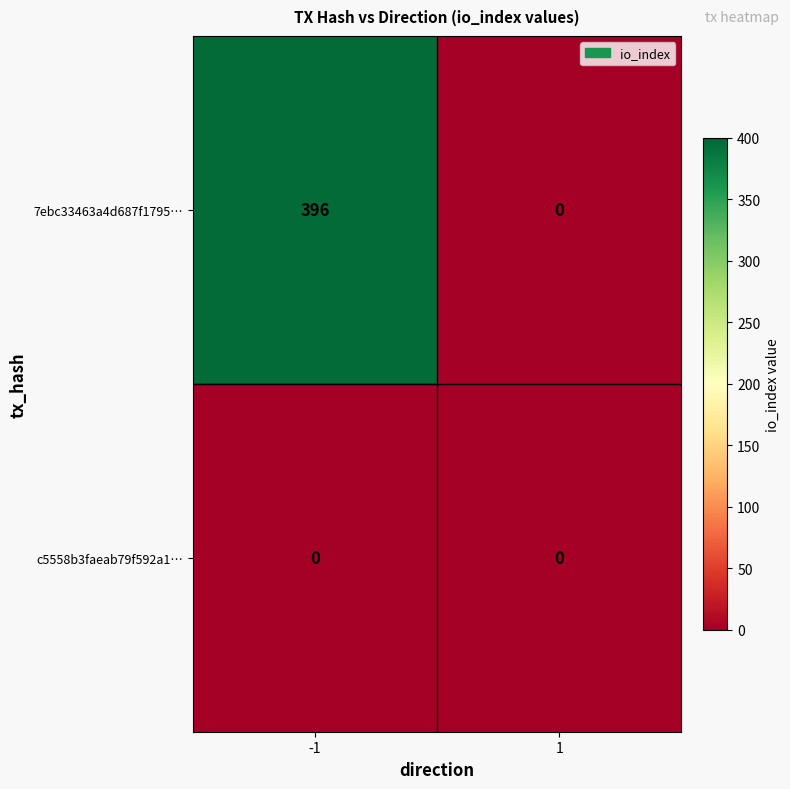

What is the difference between the 7ebc33463a4d687f1795… values at 1 and -1?

396